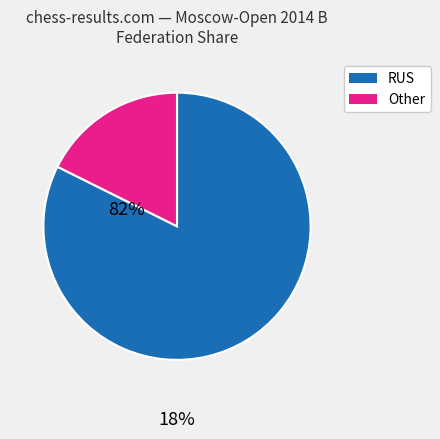

Is there any slice that represents more than half of the pie?

Yes